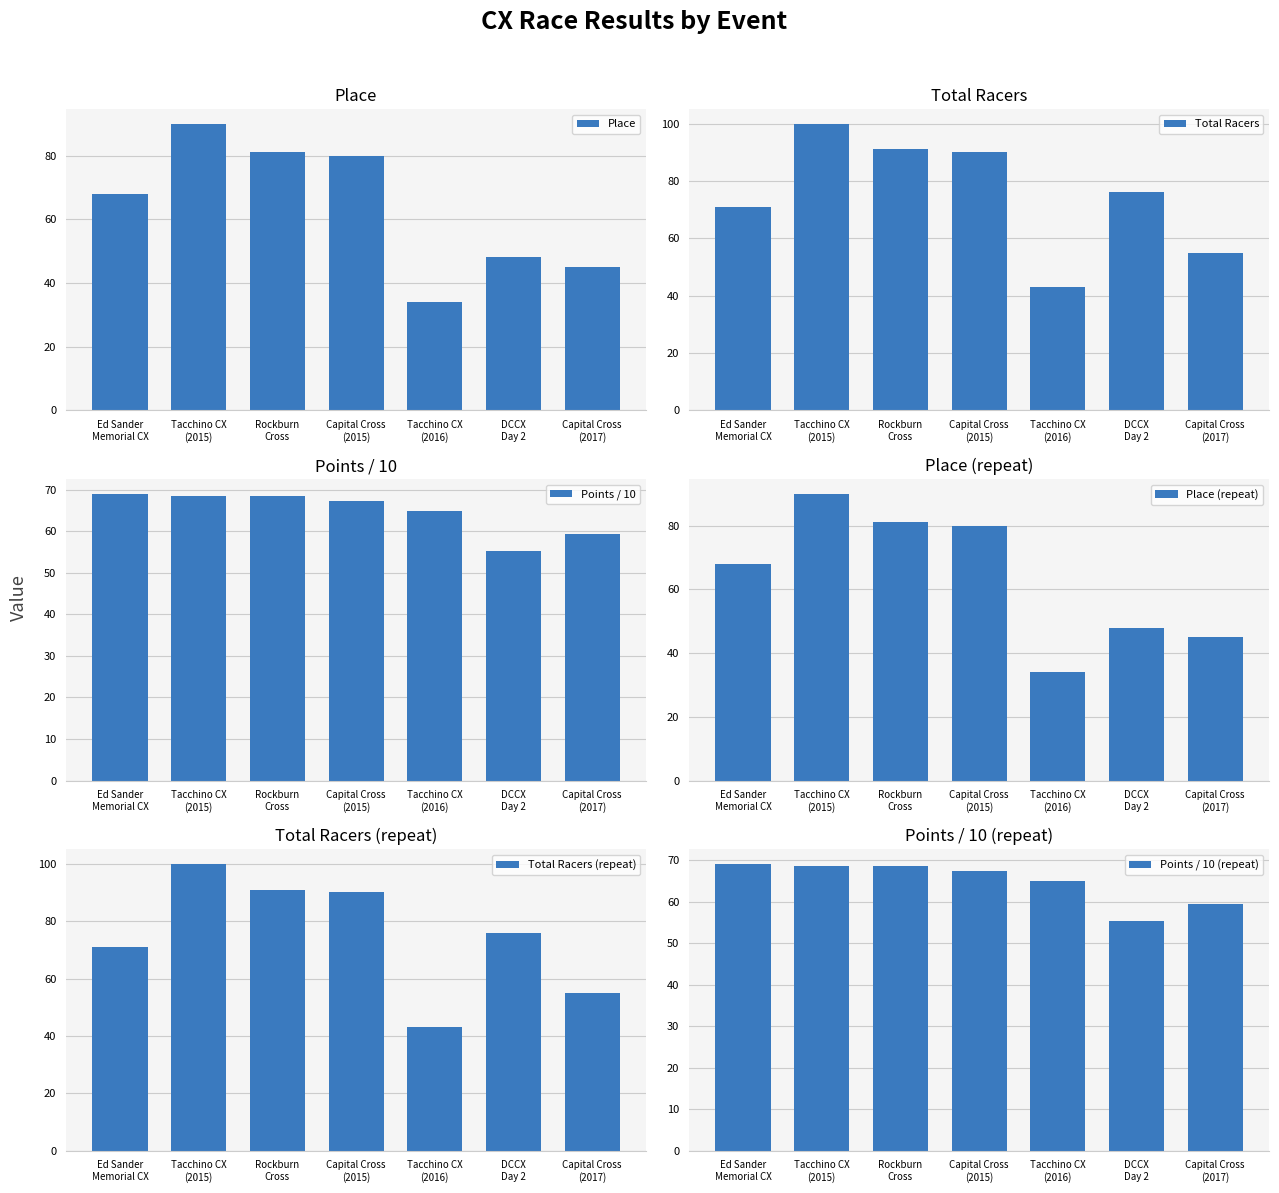

List the labels in order of Total Racers value, smallest first.

Tacchino CX
(2016), Capital Cross
(2017), Ed Sander
Memorial CX, DCCX
Day 2, Capital Cross
(2015), Rockburn
Cross, Tacchino CX
(2015)